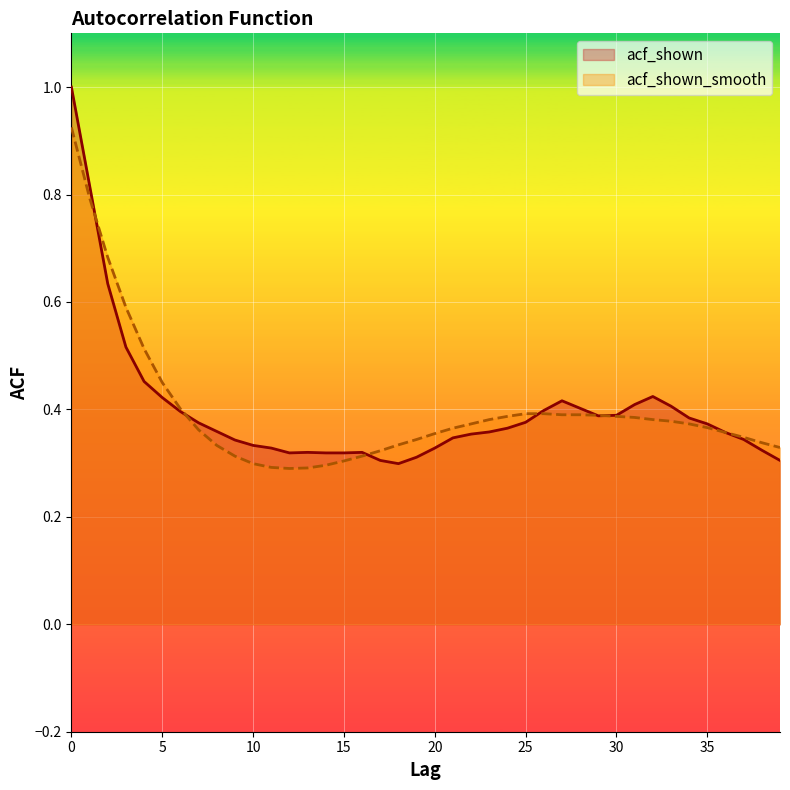

What are all the series names shown in the legend?

acf_shown, acf_shown_smooth